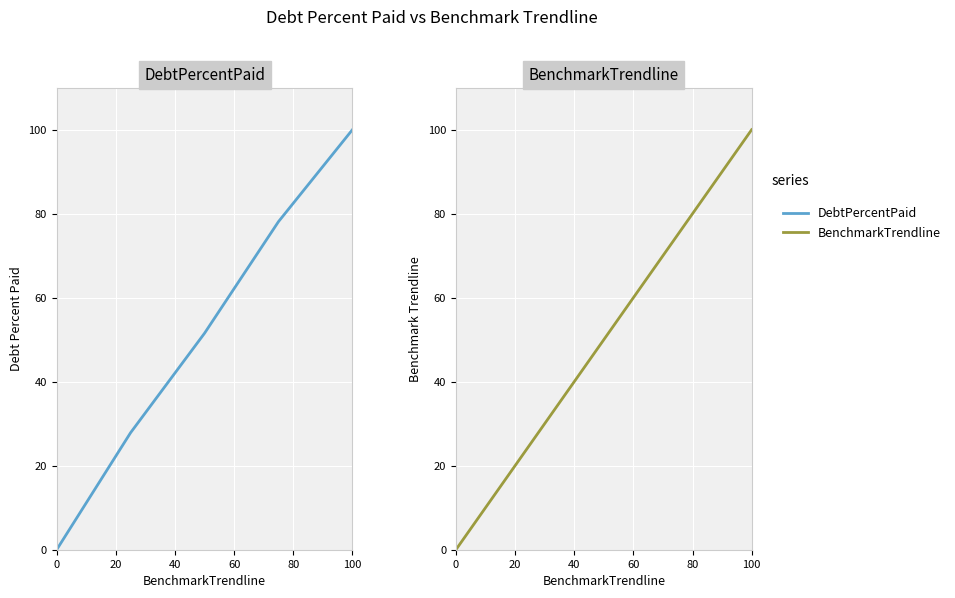

What are all the series names shown in the legend?

DebtPercentPaid, BenchmarkTrendline